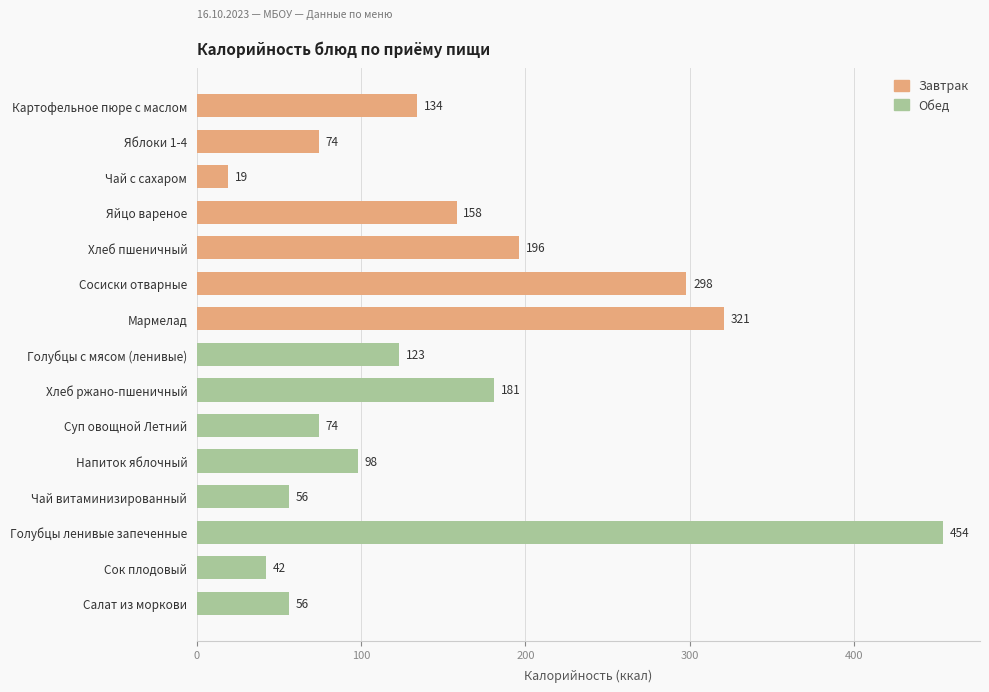

What is the maximum value shown in the chart?

454